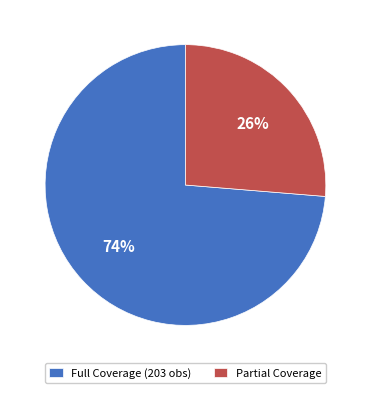

The Full Coverage (203 obs) slice represents 74% of the pie. True or false?

True